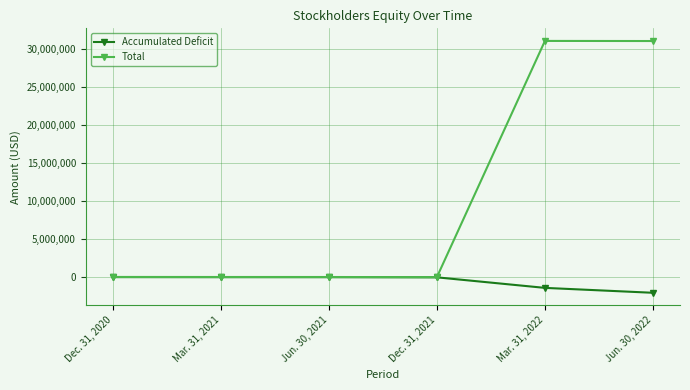

What is the difference between the highest and lowest values at Jun. 30, 2022?

33205361